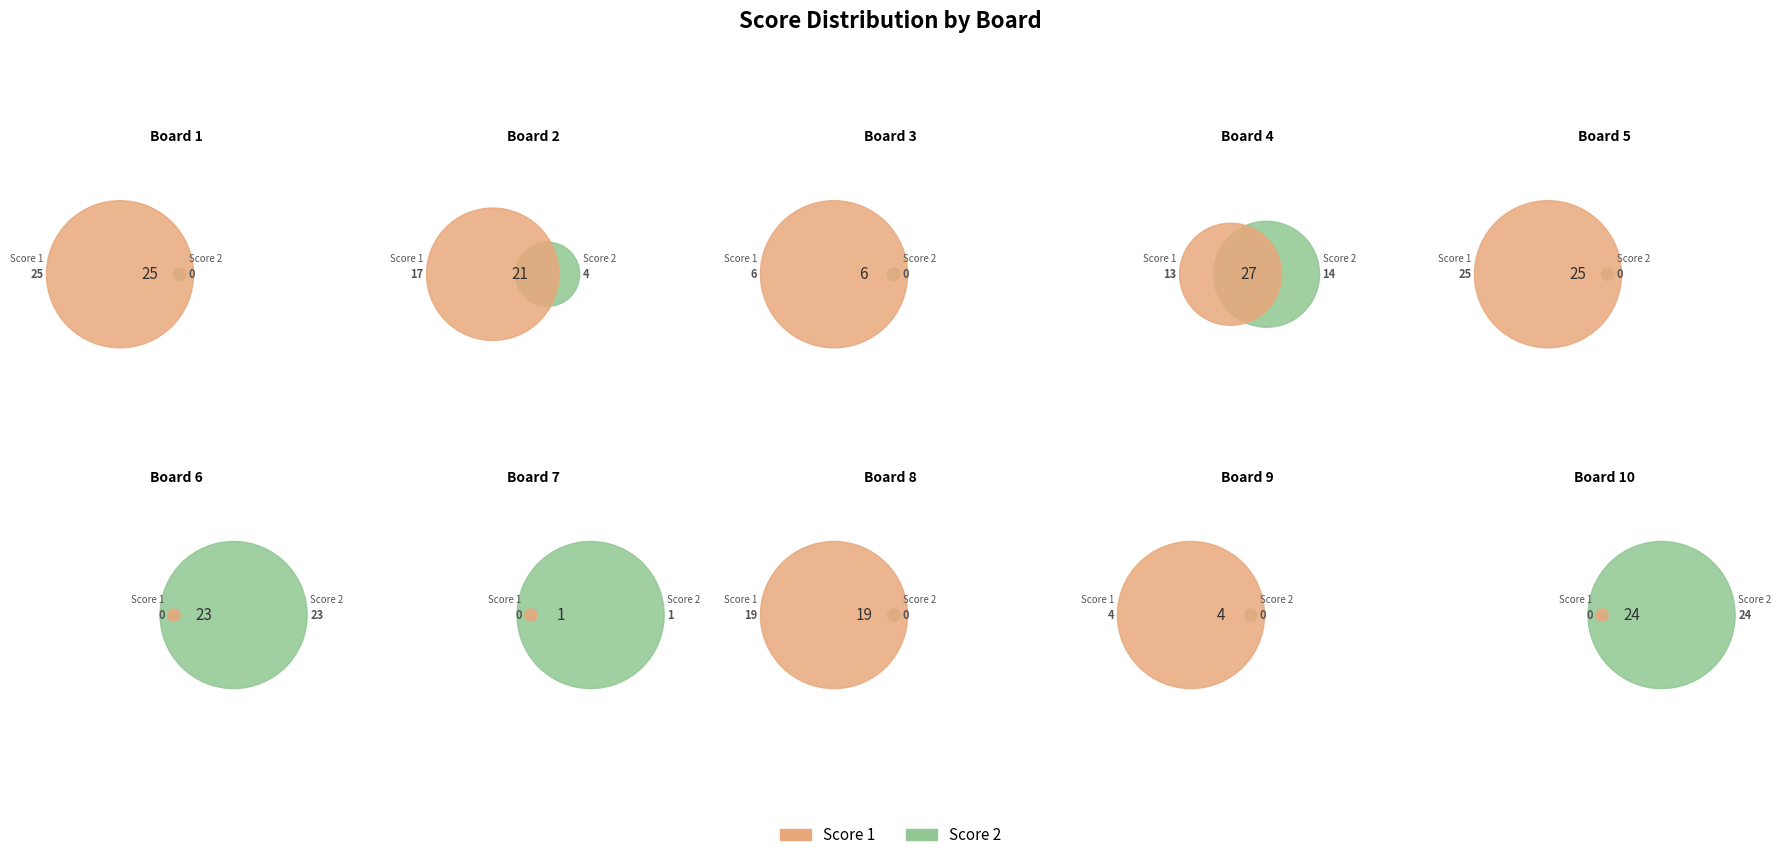

Is there a majority slice in this chart?

No